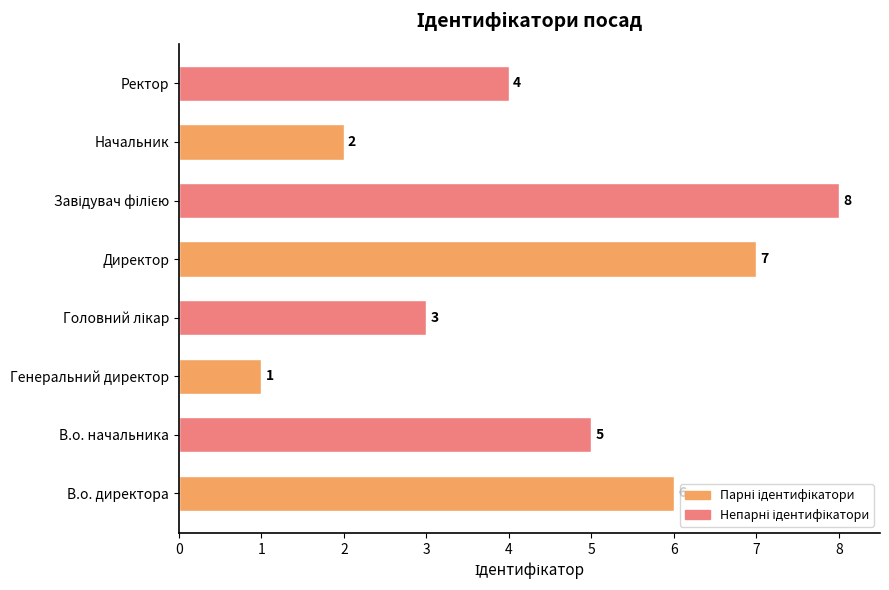

At which label is the value closest to 4?

Ректор